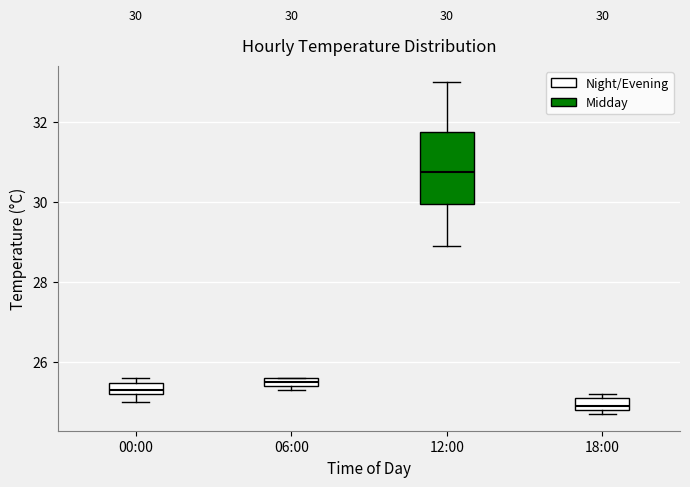

Which box is the tallest, from its lower edge to its upper edge?

12:00